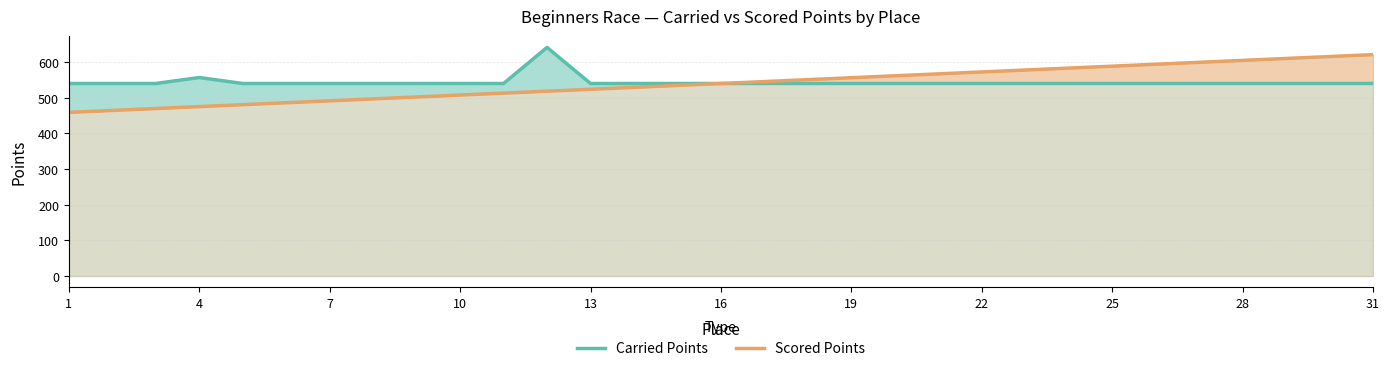

True or false: Scored Points and Carried Points cross at least once.

False